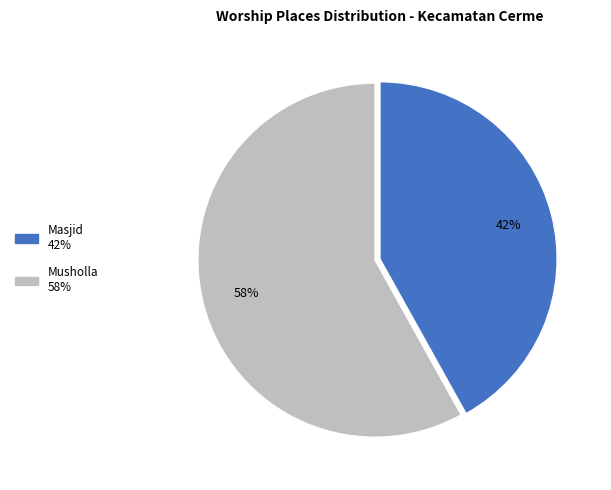

To the nearest percent, what is the average slice percentage?

50%